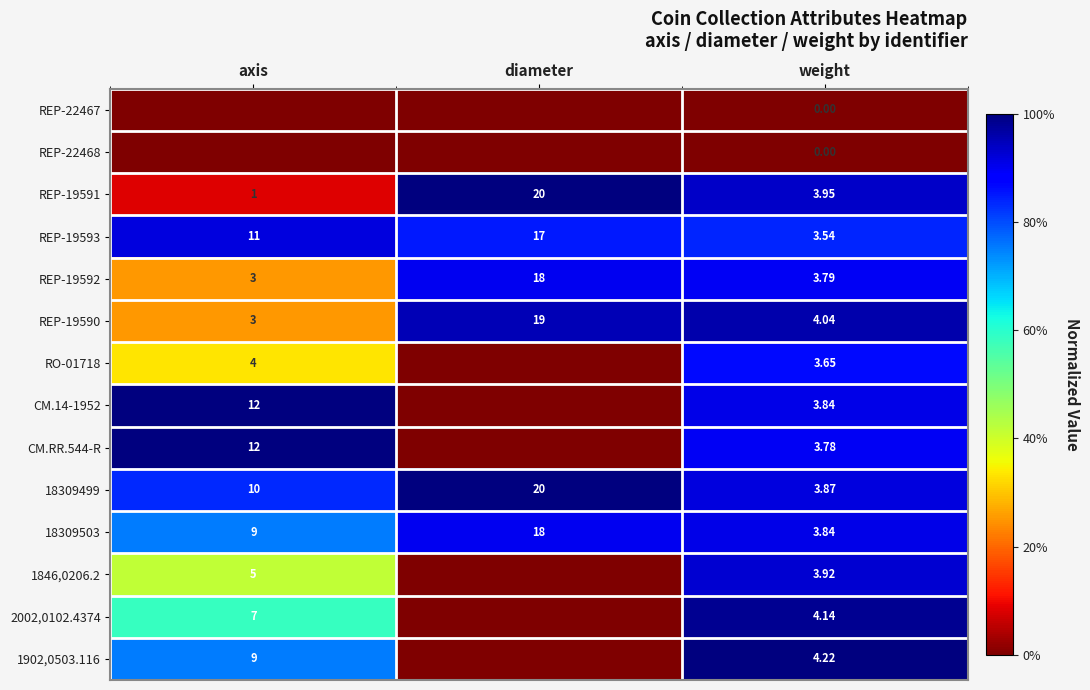

At which label is REP-19591 closest to 10?

weight